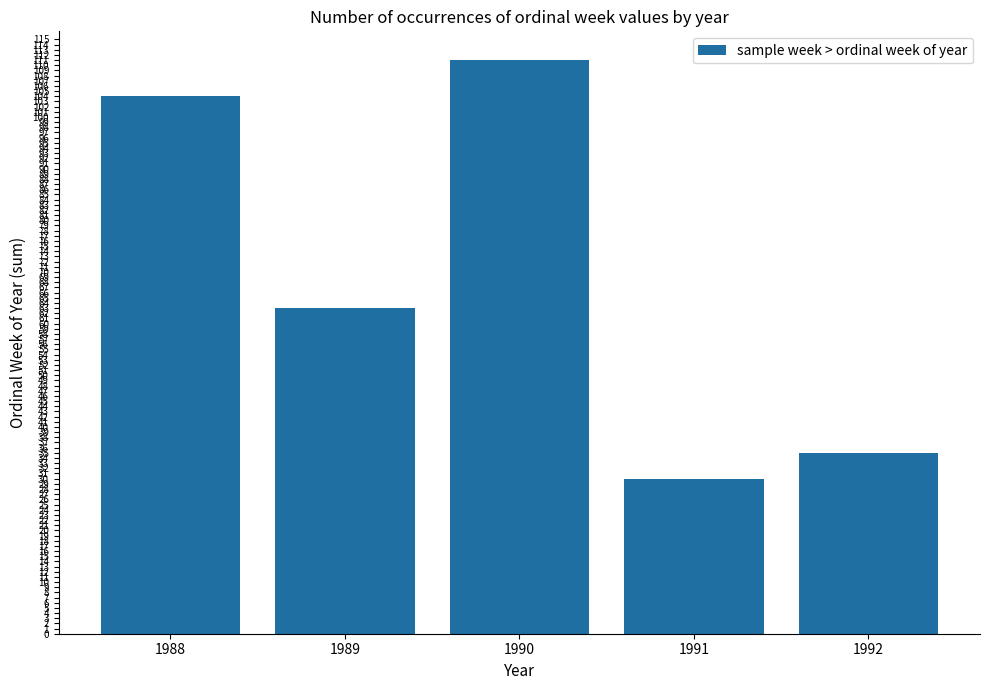

The chart shows a value of 63 at 1989. True or false?

True